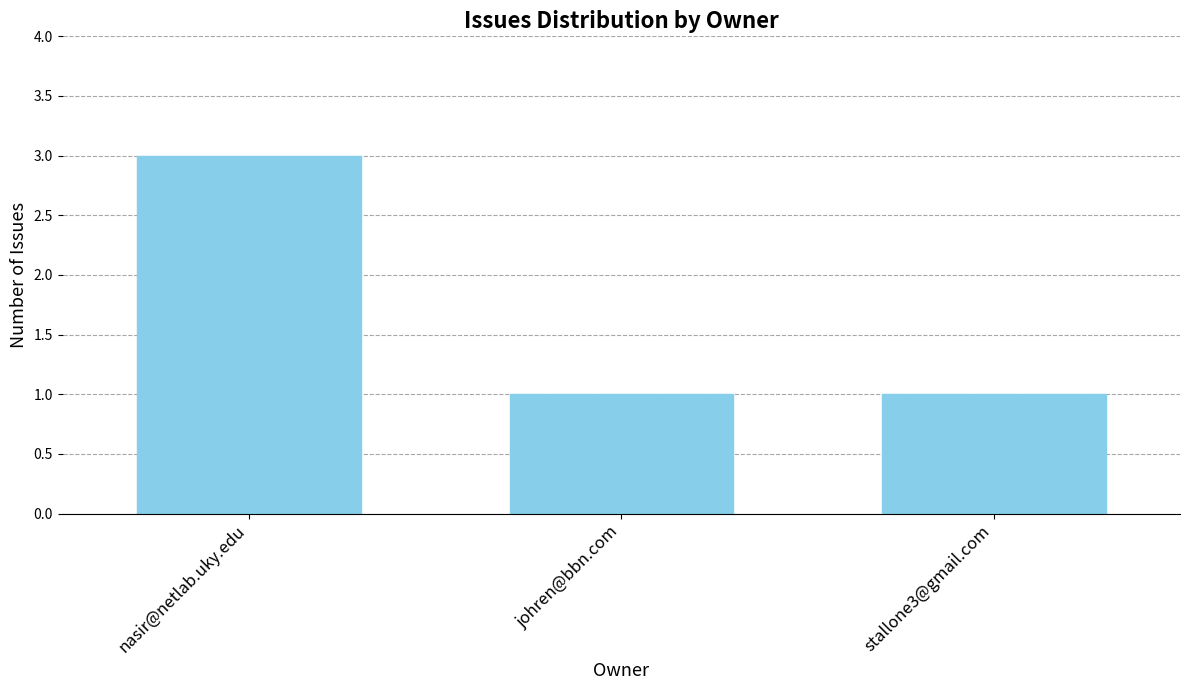

Are the bars grouped side by side (vs. stacked)?

No